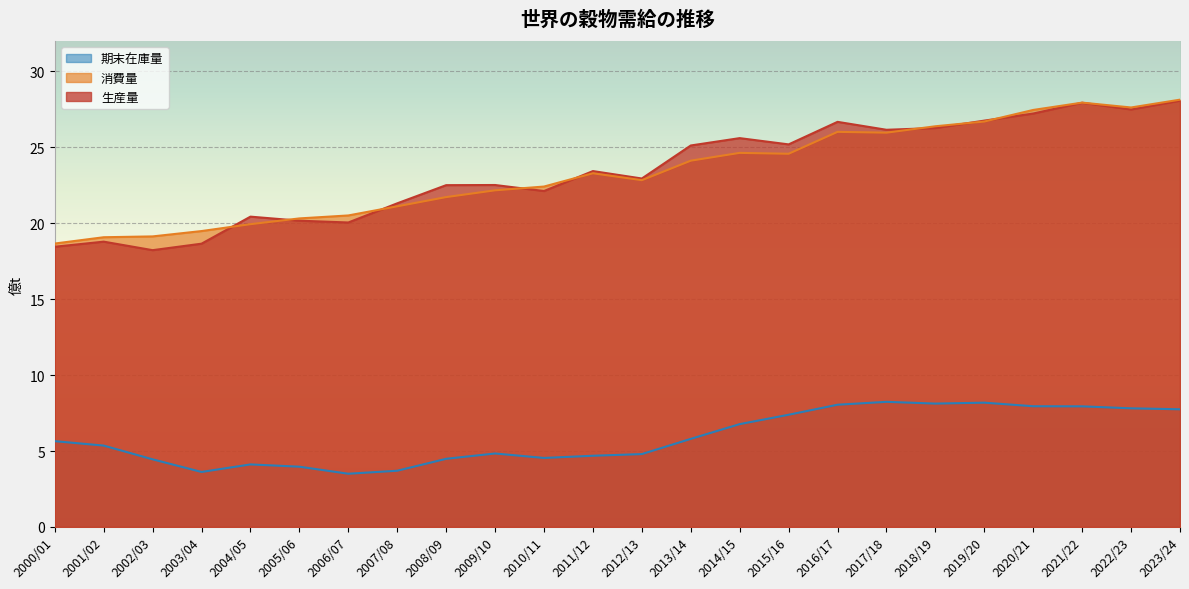

Where do 生産量 and 消費量 first cross each other?

2003/04 and 2004/05